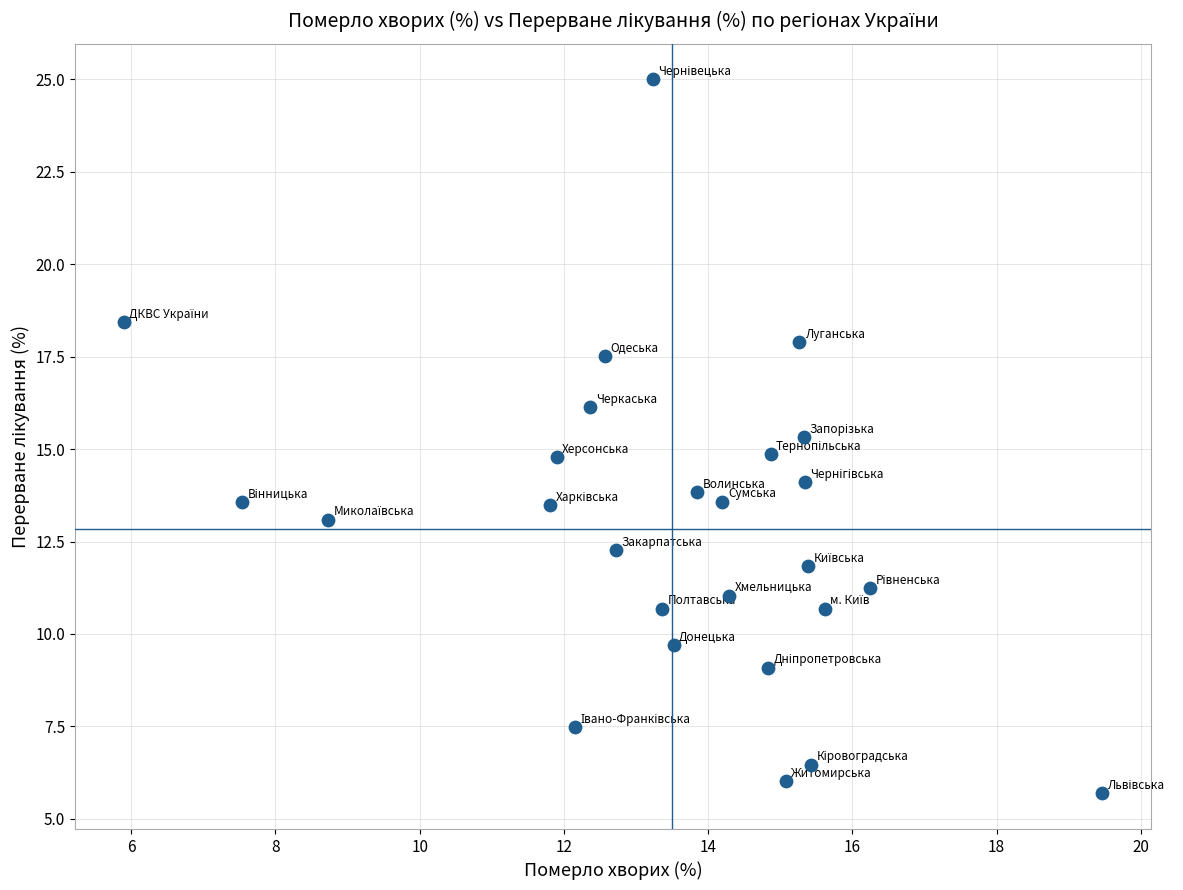

What is the range of X values (max minus min)?

13.6